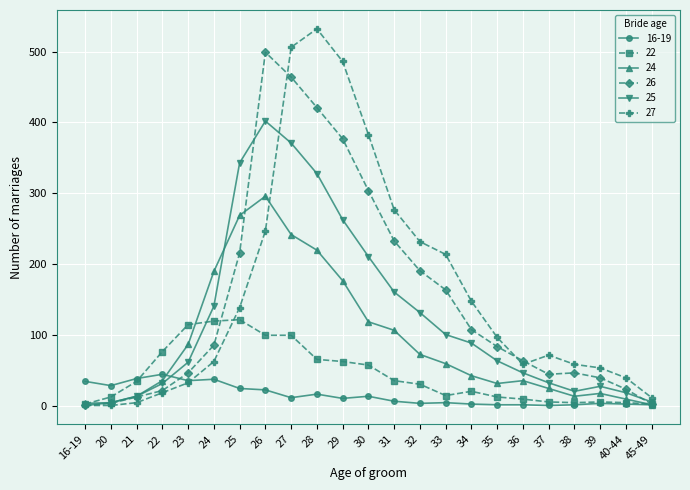

What is the average value of the 22 series?

44